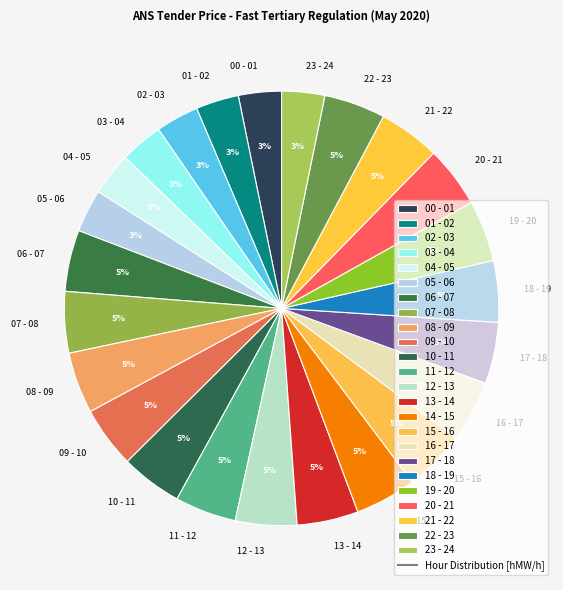

To the nearest percent, what is the average slice percentage?

4%